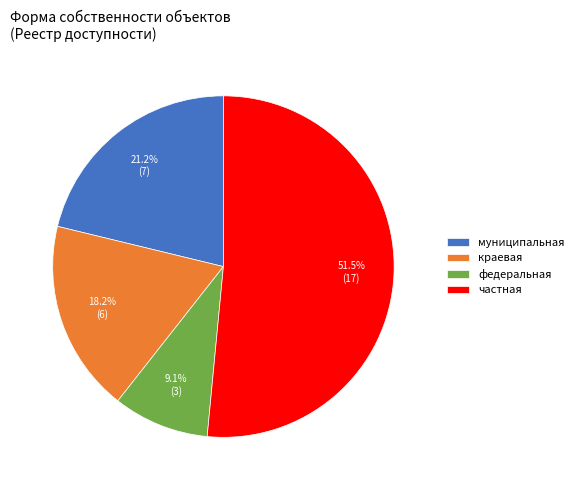

Is it true that частная is 62% of the pie?

False